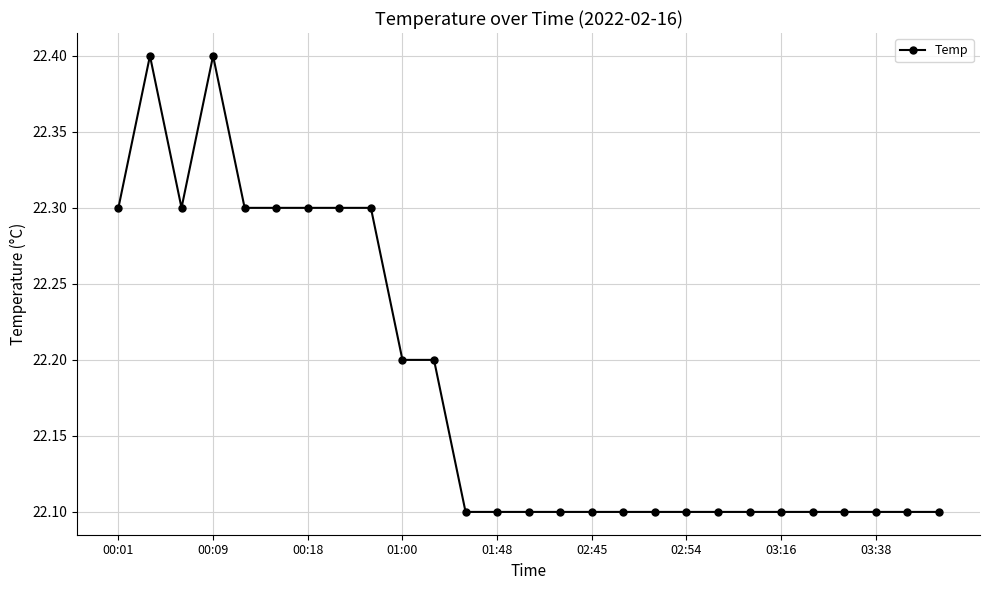

Count the number of data series in this chart.

1